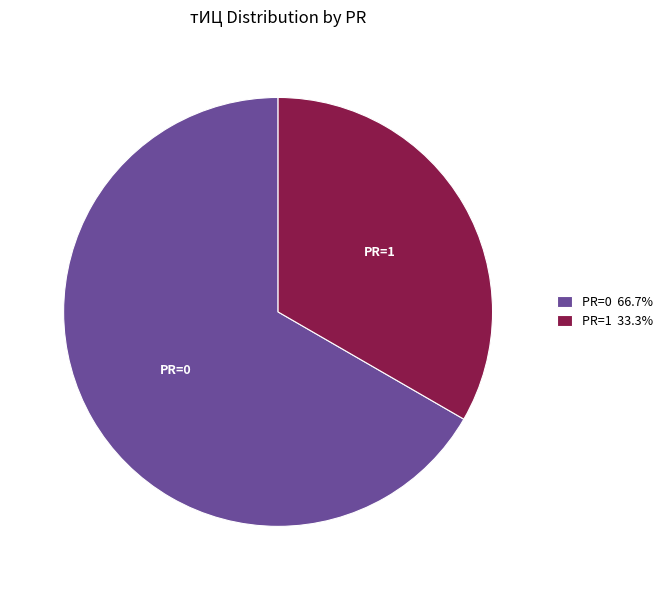

Does PR=0 represent more than half of the total?

Yes